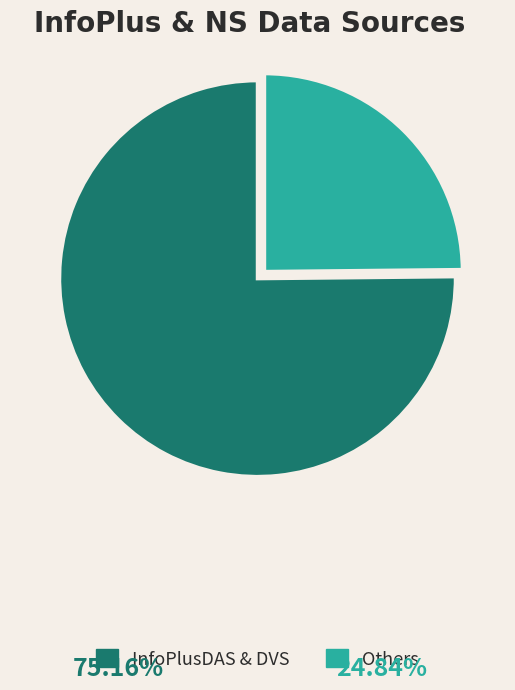

How many segments does this pie chart have?

2